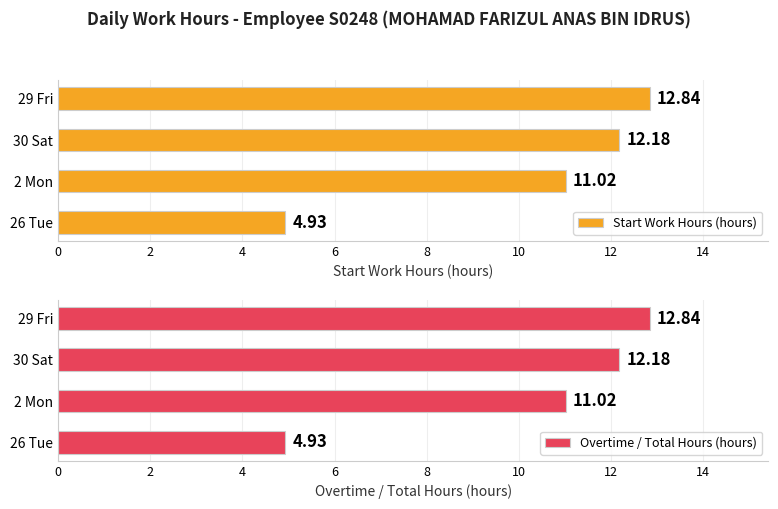

Is it true that Start Work Hours (hours) equals 23.1 at 29 Fri?

False